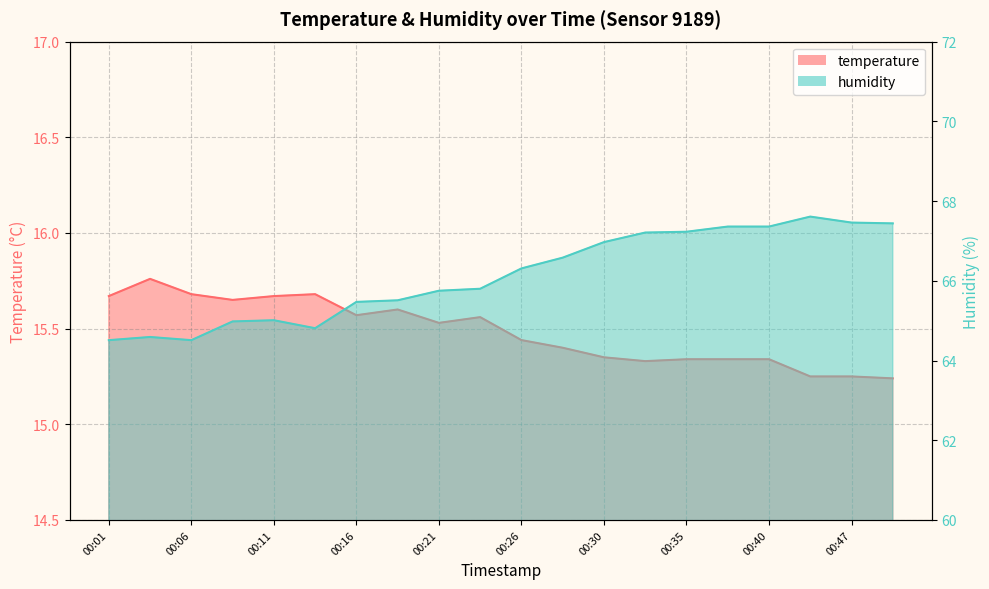

Reading left to right, extract all data points from this chart.

temperature: 15.7	15.8	15.7	15.7	15.7	15.7	15.6	15.6	15.5	15.6	15.4	15.4	15.3	15.3	15.3	15.3	15.3	15.2	15.2	15.2
humidity: 64.5	64.6	64.5	65.0	65.0	64.8	65.5	65.5	65.8	65.8	66.3	66.6	67.0	67.2	67.2	67.4	67.4	67.6	67.5	67.4